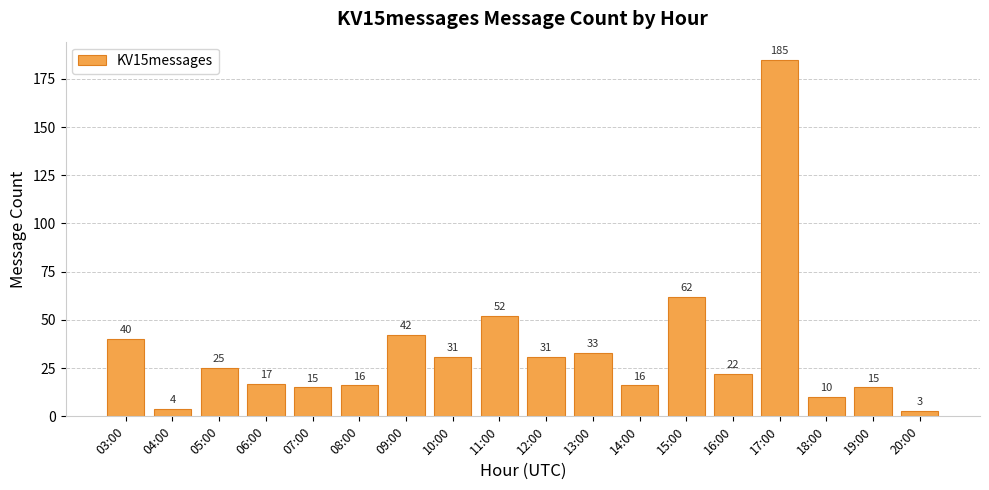

Is it true that the value at 10:00 is 20?

False